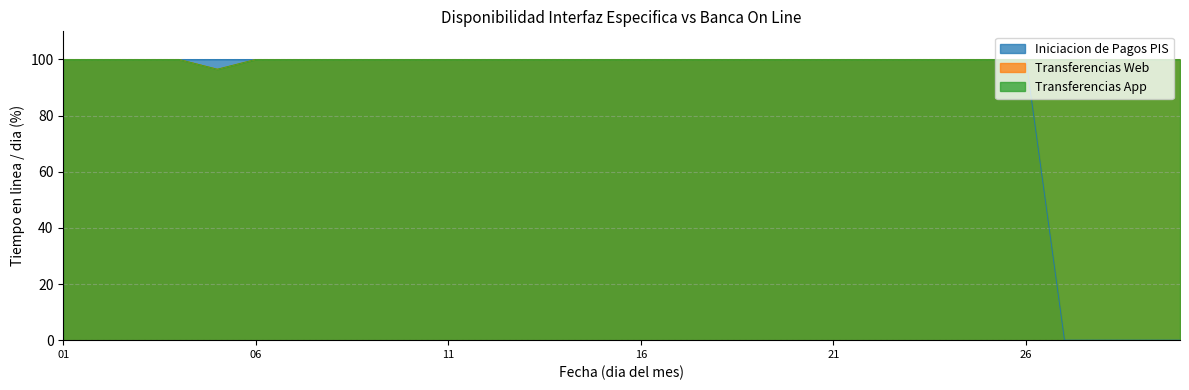

What is the maximum value shown in the chart?

100.0